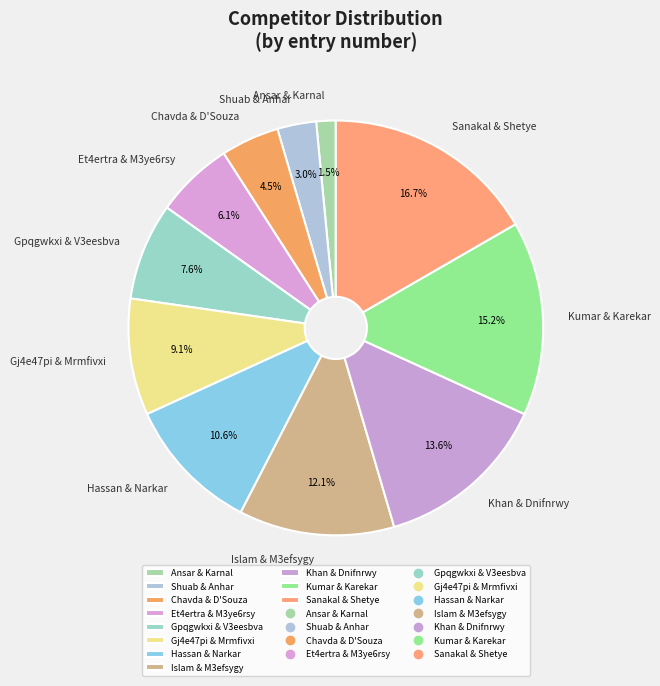

Which category has the biggest portion of the pie?

Sanakal & Shetye